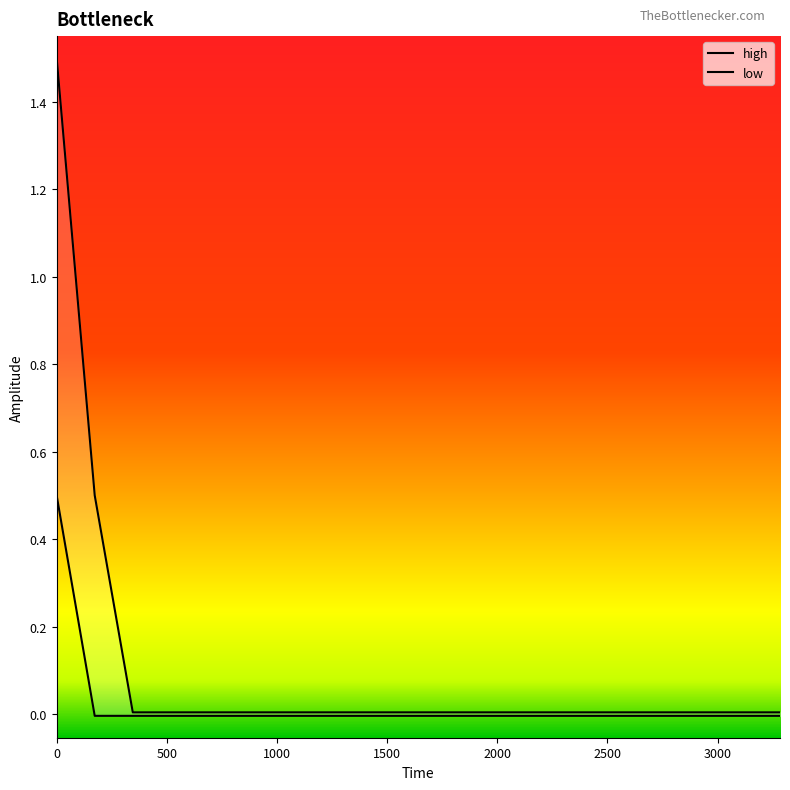

True or false: low has a value of -0.0 at 1500.

False